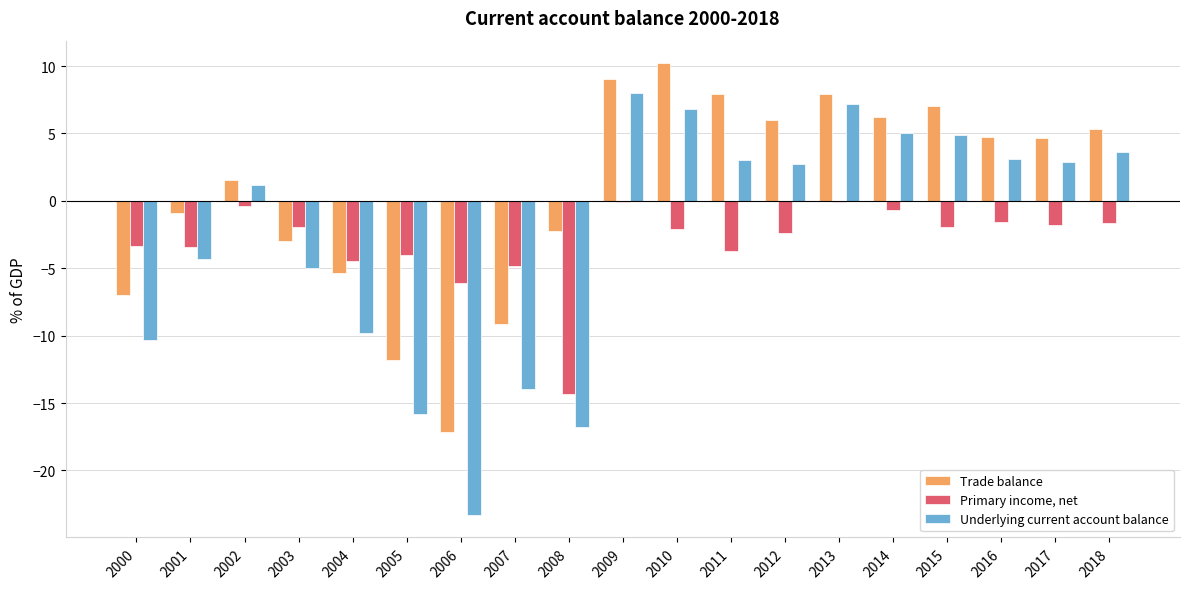

Is it true that Underlying current account balance equals 3.0 at 2011?

True